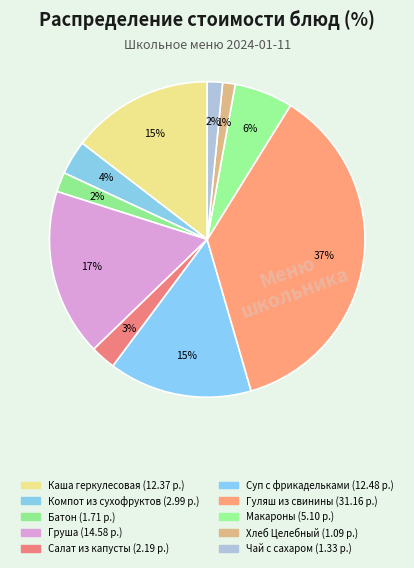

To the nearest percent, what is the average slice percentage?

10%